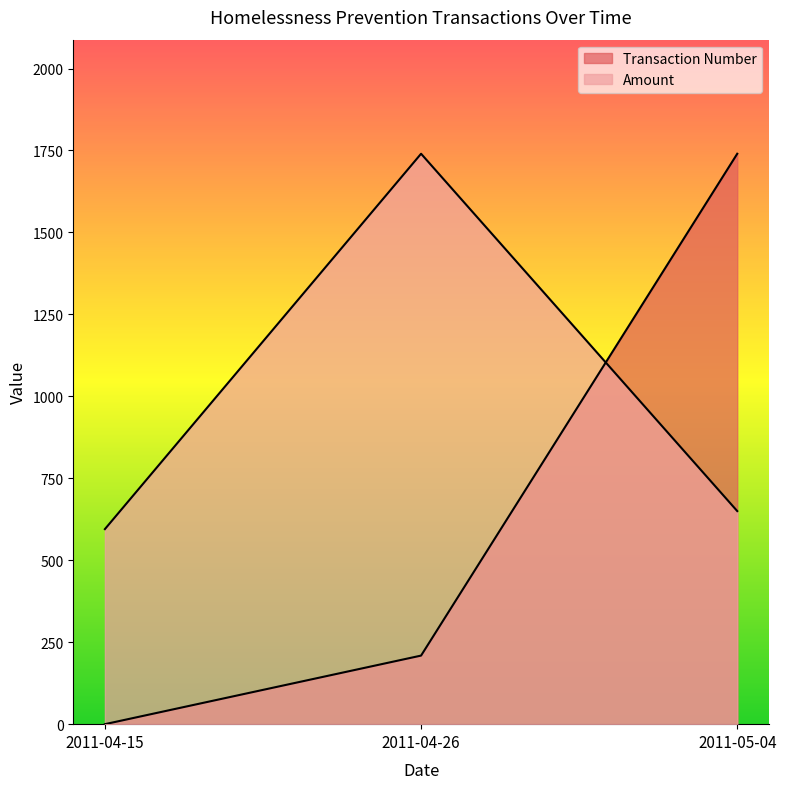

What are all the series names shown in the legend?

Amount, Transaction Number